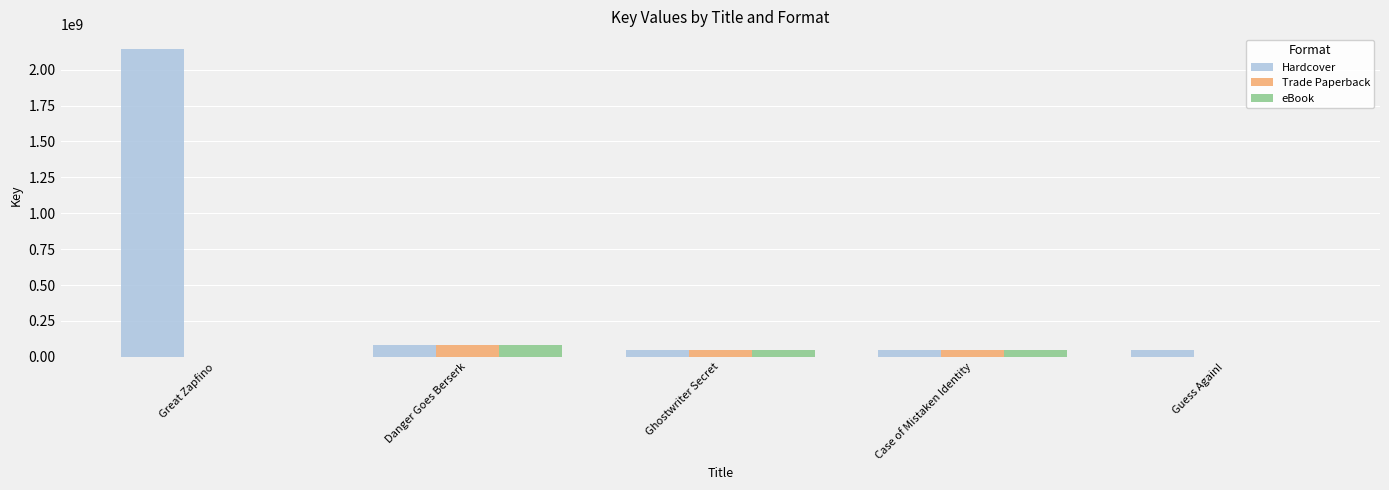

At which label does Trade Paperback first exceed 48773657?

Danger Goes Berserk